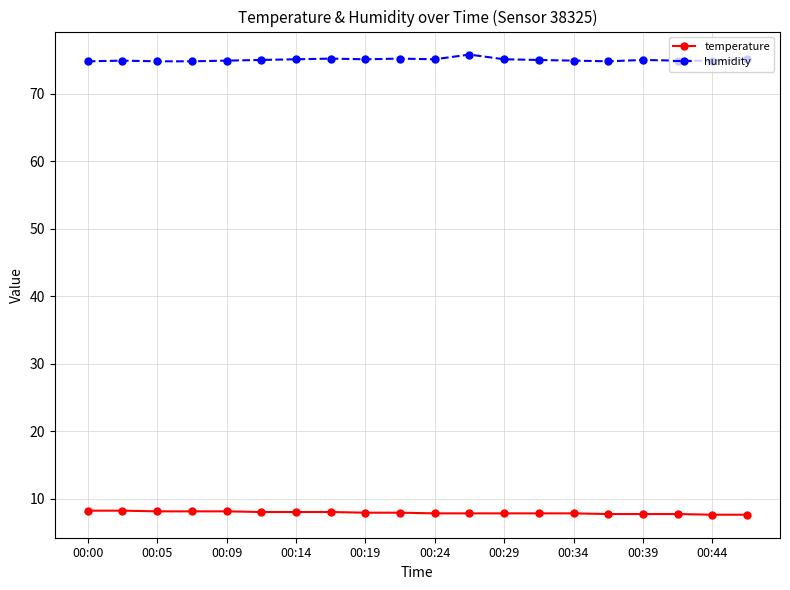

What is the value of the humidity point at the 7th from the left?

75.1